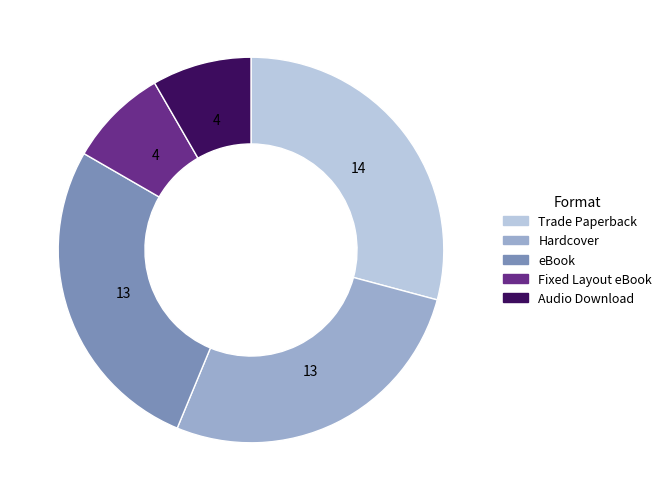

Which category has the biggest portion of the pie?

Trade Paperback